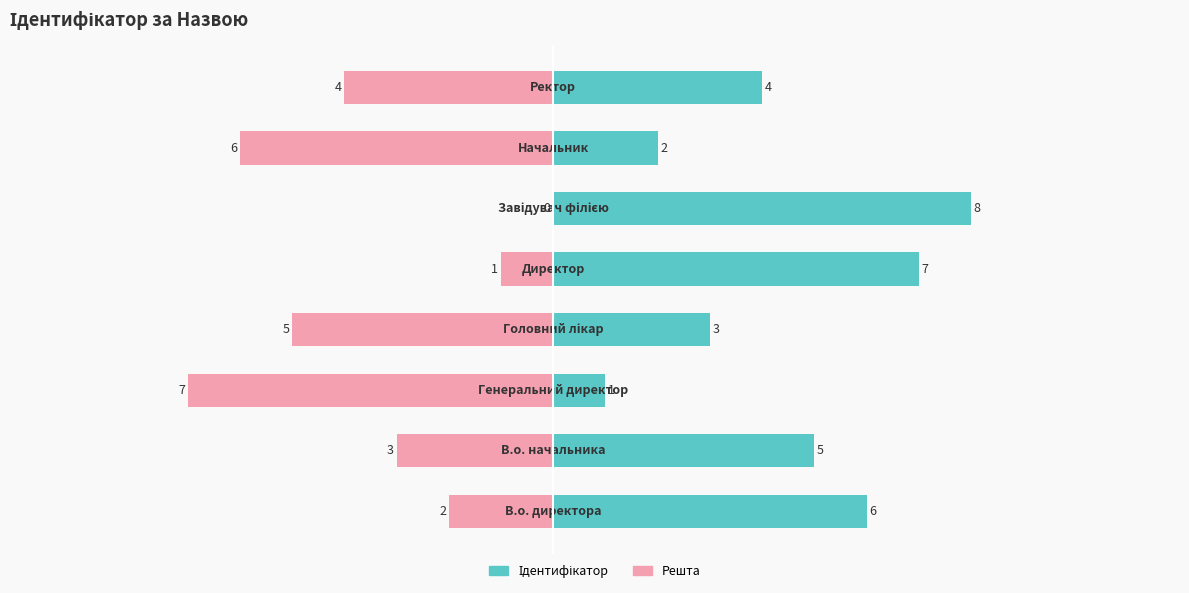

List the series in order of their peak value, lowest first.

Решта, Ідентифікатор